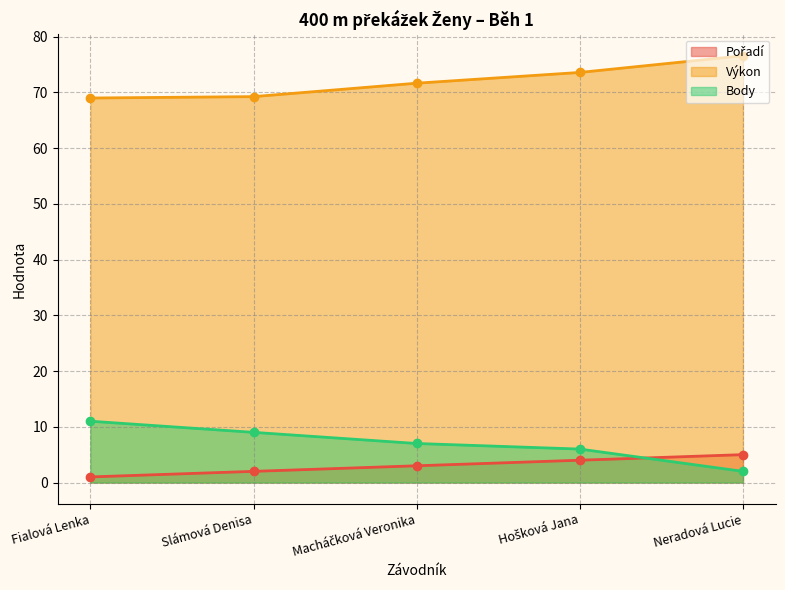

At which label does Pořadí first exceed 3?

Hošková Jana